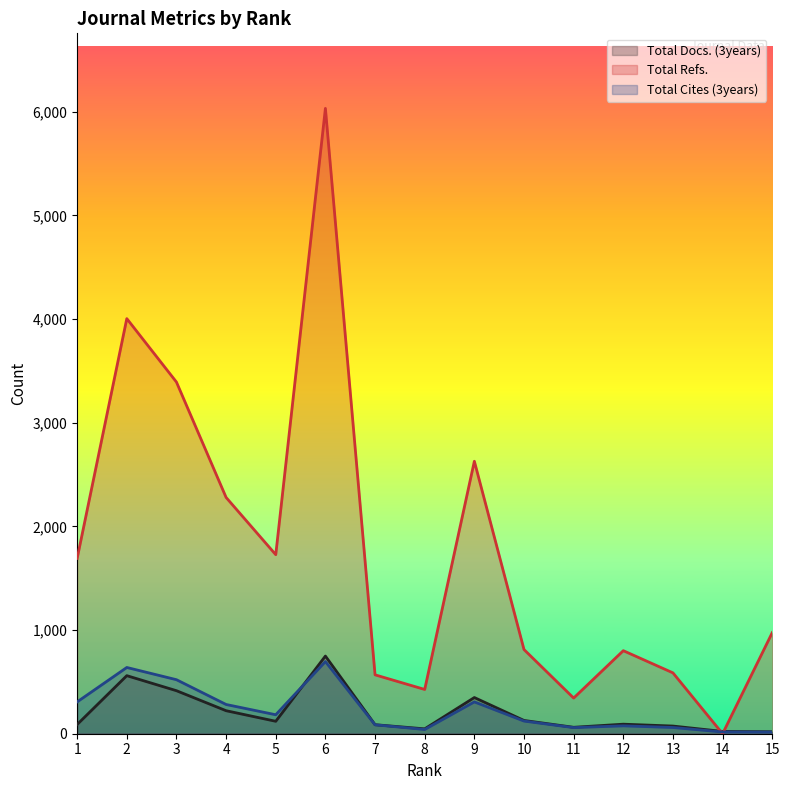

What are all the series names shown in the legend?

Total Docs. (3years), Total Refs., Total Cites (3years)